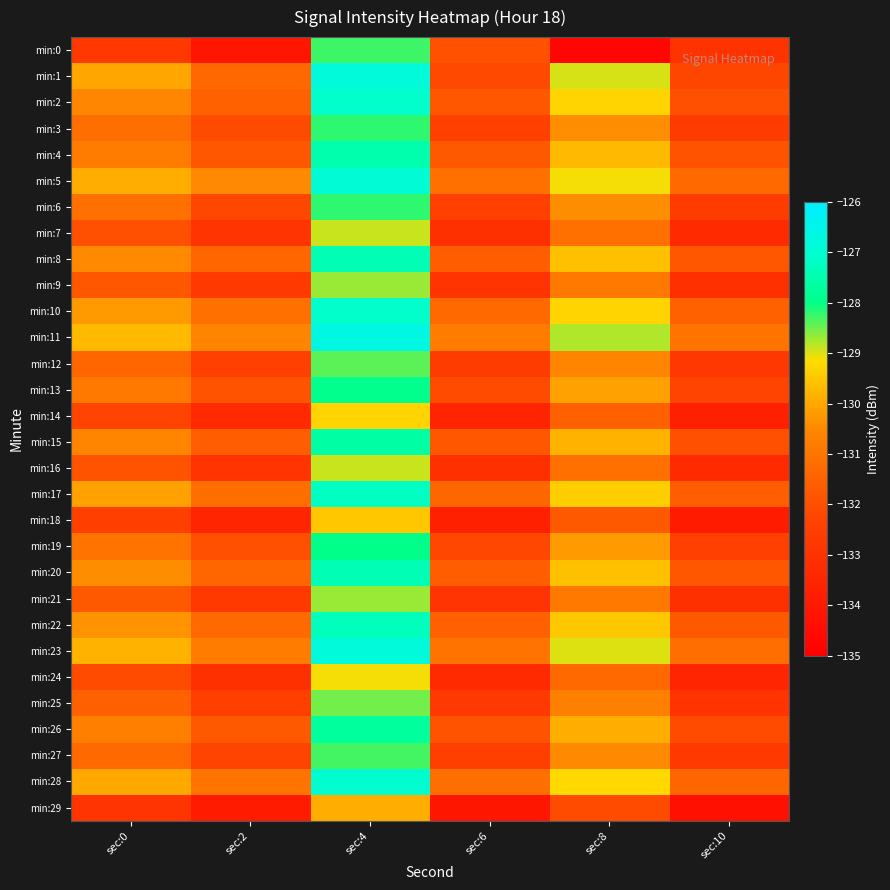

Reading left to right, extract all data points from this chart.

min:0: sec:0=-132.8	sec:2=-134.1	sec:4=-128.3	sec:6=-131.9	sec:8=-134.7	sec:10=-132.9
min:1: sec:0=-130.0	sec:2=-131.4	sec:4=-126.8	sec:6=-132.1	sec:8=-129.0	sec:10=-132.2
min:2: sec:0=-130.5	sec:2=-131.5	sec:4=-127.1	sec:6=-131.8	sec:8=-129.3	sec:10=-132.0
min:3: sec:0=-131.2	sec:2=-132.1	sec:4=-128.2	sec:6=-132.4	sec:8=-130.4	sec:10=-132.6
min:4: sec:0=-130.8	sec:2=-131.8	sec:4=-127.5	sec:6=-131.7	sec:8=-129.7	sec:10=-131.9
min:5: sec:0=-129.9	sec:2=-130.5	sec:4=-126.9	sec:6=-131.1	sec:8=-129.1	sec:10=-131.3
min:6: sec:0=-131.1	sec:2=-132.2	sec:4=-128.2	sec:6=-132.4	sec:8=-130.4	sec:10=-132.6
min:7: sec:0=-132.0	sec:2=-132.9	sec:4=-128.9	sec:6=-133.1	sec:8=-131.1	sec:10=-133.3
min:8: sec:0=-130.5	sec:2=-131.4	sec:4=-127.4	sec:6=-131.6	sec:8=-129.6	sec:10=-131.8
min:9: sec:0=-131.8	sec:2=-132.7	sec:4=-128.7	sec:6=-132.9	sec:8=-130.9	sec:10=-133.1
min:10: sec:0=-130.2	sec:2=-131.1	sec:4=-127.1	sec:6=-131.3	sec:8=-129.3	sec:10=-131.5
min:11: sec:0=-129.7	sec:2=-130.6	sec:4=-126.6	sec:6=-130.8	sec:8=-128.8	sec:10=-131.0
min:12: sec:0=-131.4	sec:2=-132.4	sec:4=-128.4	sec:6=-132.6	sec:8=-130.6	sec:10=-132.8
min:13: sec:0=-130.9	sec:2=-131.9	sec:4=-127.9	sec:6=-132.1	sec:8=-130.1	sec:10=-132.3
min:14: sec:0=-132.3	sec:2=-133.3	sec:4=-129.3	sec:6=-133.5	sec:8=-131.5	sec:10=-133.7
min:15: sec:0=-130.6	sec:2=-131.6	sec:4=-127.6	sec:6=-131.8	sec:8=-129.8	sec:10=-132.0
min:16: sec:0=-131.9	sec:2=-132.9	sec:4=-128.9	sec:6=-133.1	sec:8=-131.1	sec:10=-133.3
min:17: sec:0=-130.1	sec:2=-131.2	sec:4=-127.2	sec:6=-131.4	sec:8=-129.4	sec:10=-131.6
min:18: sec:0=-132.5	sec:2=-133.5	sec:4=-129.5	sec:6=-133.7	sec:8=-131.7	sec:10=-133.9
min:19: sec:0=-131.0	sec:2=-132.0	sec:4=-128.0	sec:6=-132.2	sec:8=-130.2	sec:10=-132.4
min:20: sec:0=-130.4	sec:2=-131.4	sec:4=-127.4	sec:6=-131.6	sec:8=-129.6	sec:10=-131.8
min:21: sec:0=-131.7	sec:2=-132.7	sec:4=-128.7	sec:6=-132.9	sec:8=-130.9	sec:10=-133.1
min:22: sec:0=-130.3	sec:2=-131.3	sec:4=-127.3	sec:6=-131.5	sec:8=-129.5	sec:10=-131.7
min:23: sec:0=-129.8	sec:2=-130.8	sec:4=-126.8	sec:6=-131.0	sec:8=-129.0	sec:10=-131.2
min:24: sec:0=-132.1	sec:2=-133.1	sec:4=-129.1	sec:6=-133.3	sec:8=-131.3	sec:10=-133.5
min:25: sec:0=-131.5	sec:2=-132.5	sec:4=-128.5	sec:6=-132.7	sec:8=-130.7	sec:10=-132.9
min:26: sec:0=-130.7	sec:2=-131.7	sec:4=-127.7	sec:6=-131.9	sec:8=-129.9	sec:10=-132.1
min:27: sec:0=-131.3	sec:2=-132.3	sec:4=-128.3	sec:6=-132.5	sec:8=-130.5	sec:10=-132.7
min:28: sec:0=-130.0	sec:2=-131.0	sec:4=-127.0	sec:6=-131.2	sec:8=-129.2	sec:10=-131.4
min:29: sec:0=-132.9	sec:2=-133.9	sec:4=-129.9	sec:6=-134.1	sec:8=-132.1	sec:10=-134.3